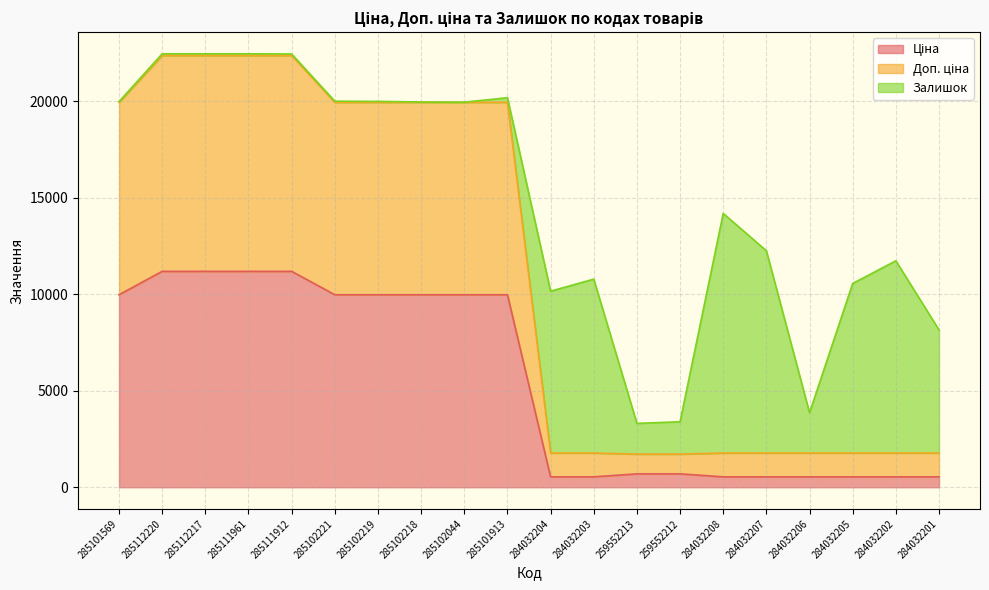

What is the smallest value displayed?

539.0